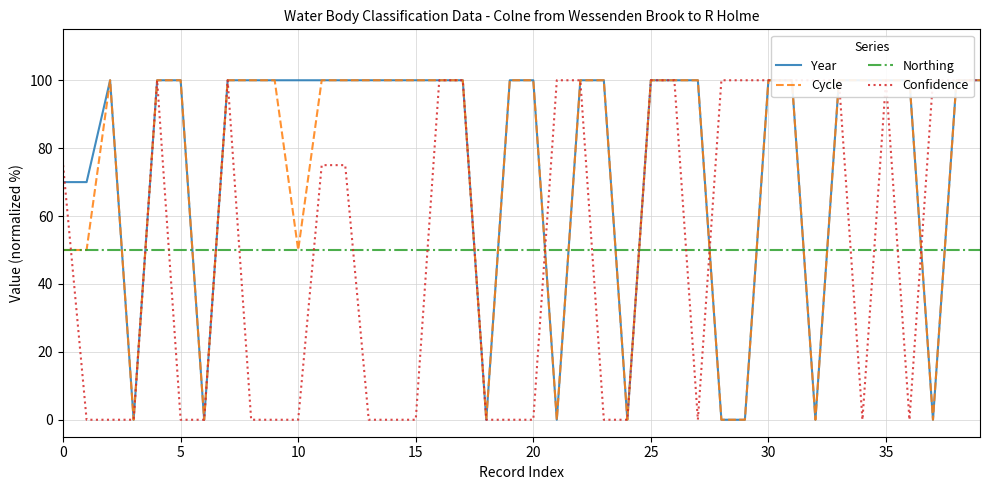

How many series are shown in this chart?

4